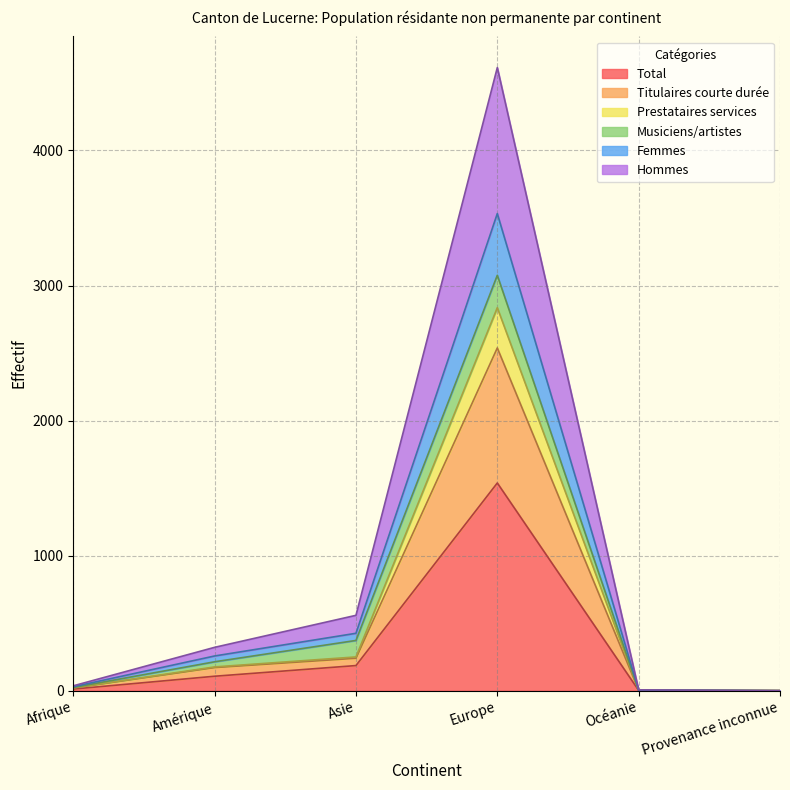

The value of Total at Amérique is 107. True or false?

True